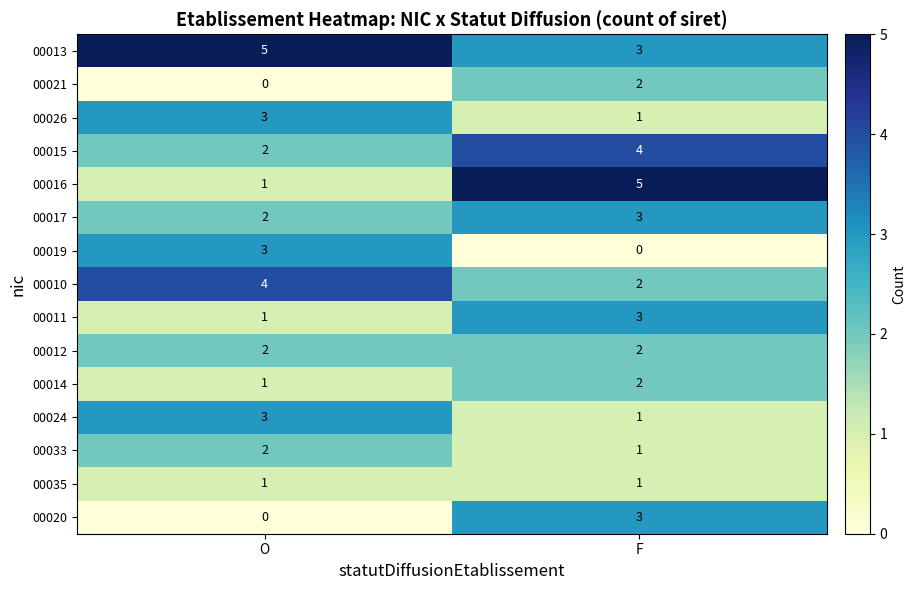

What is the sum of all 00026 values?

4